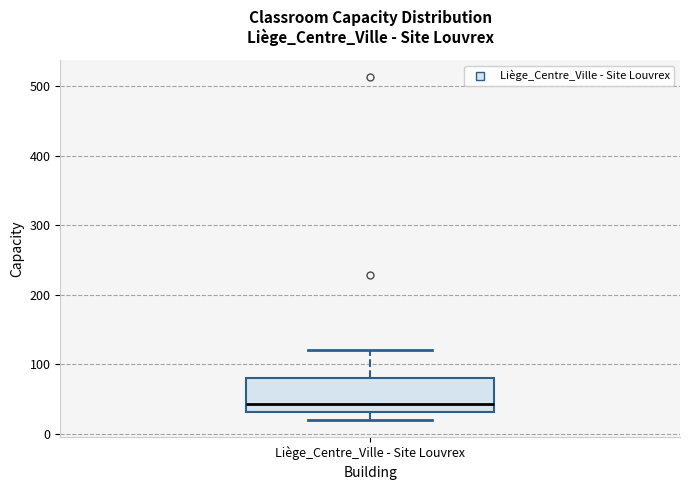

Where does the median line of the box for Liège_Centre_Ville - Site Louvrex sit on the y-axis? The values are not printed on the chart, so give them approximately, as read against the axis.

40